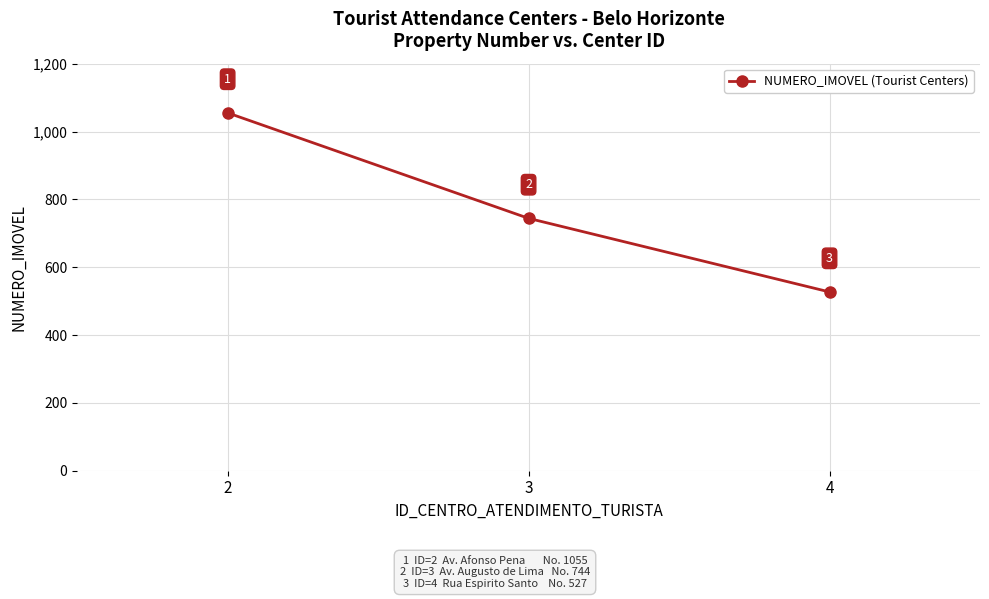

True or false: the data shows 527 at 4.

True